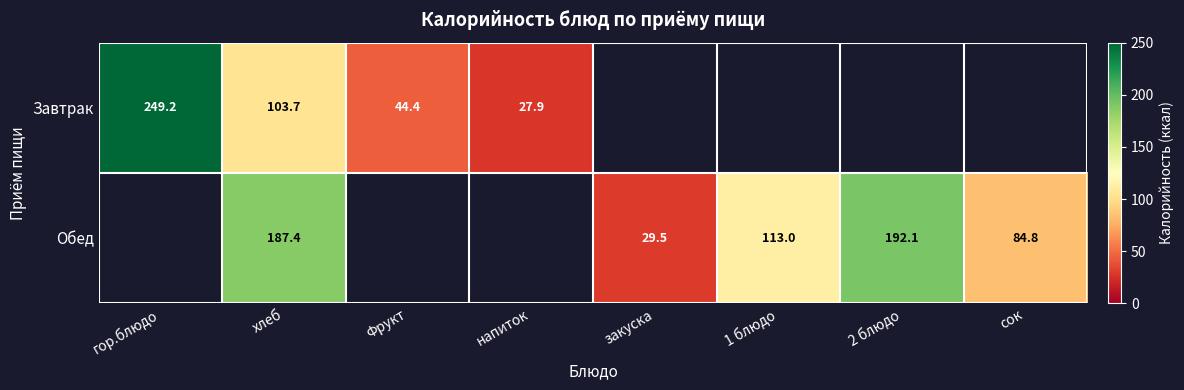

At хлеб, list the series in order from smallest to largest.

Завтрак, Обед